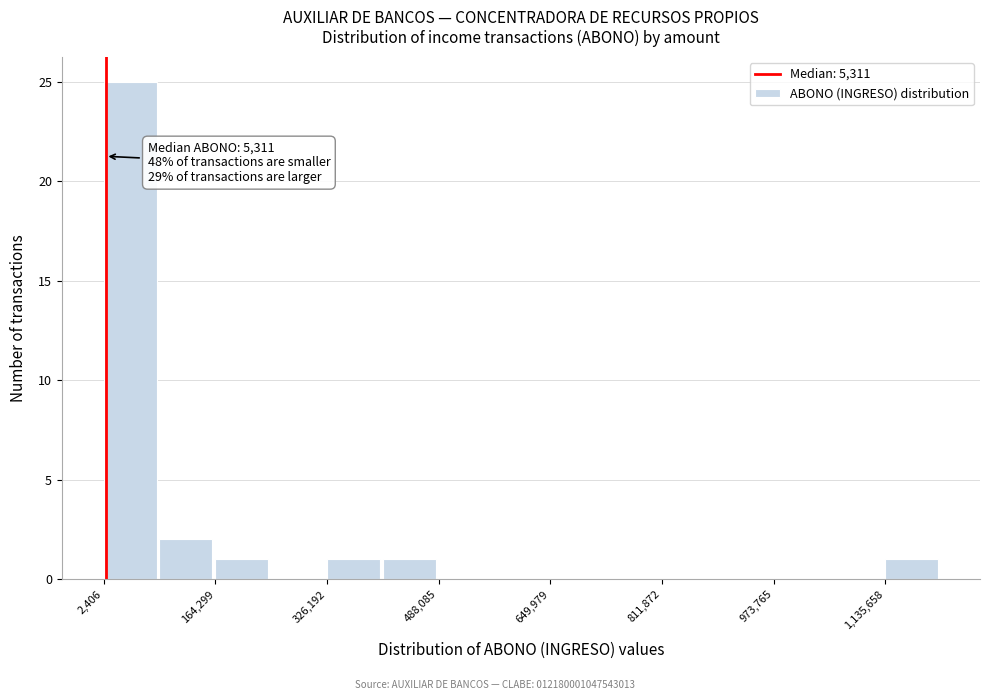

Over which range of the x-axis is the bar tallest?

0 to 80000